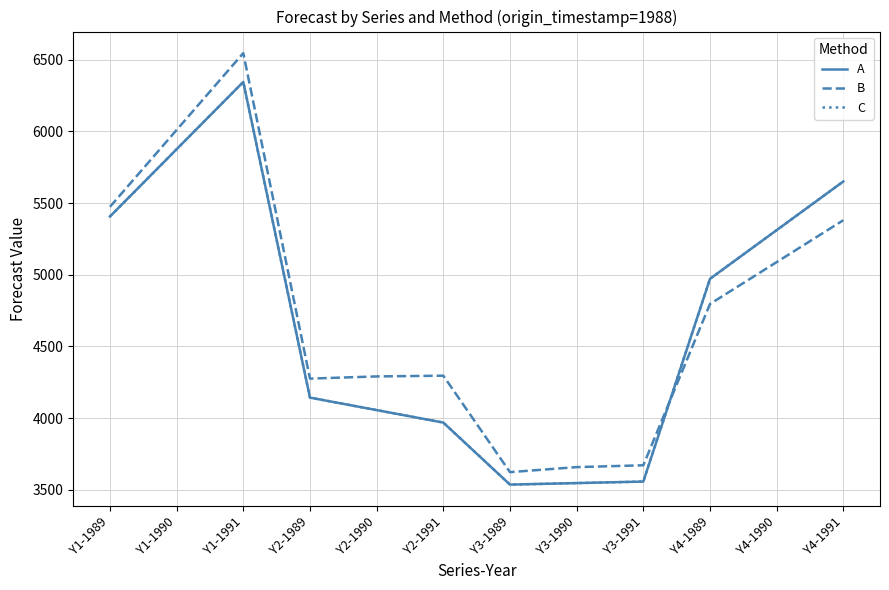

Does the chart display data point markers on the line(s)?

No